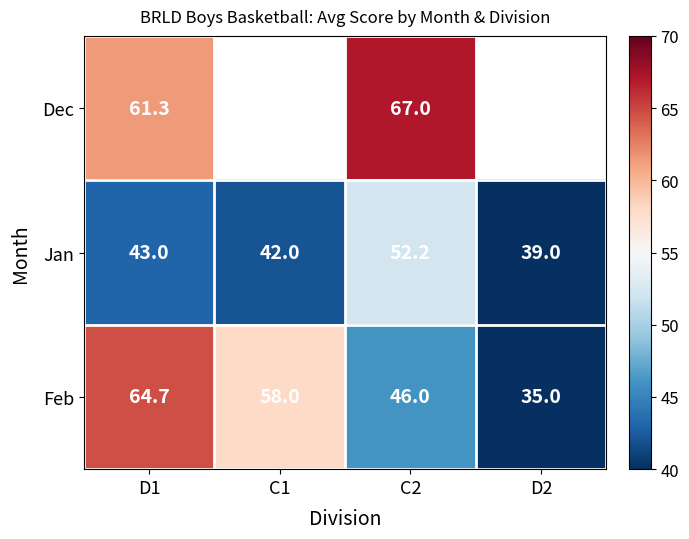

Rank the series at C2 from highest to lowest value.

Dec, Jan, Feb